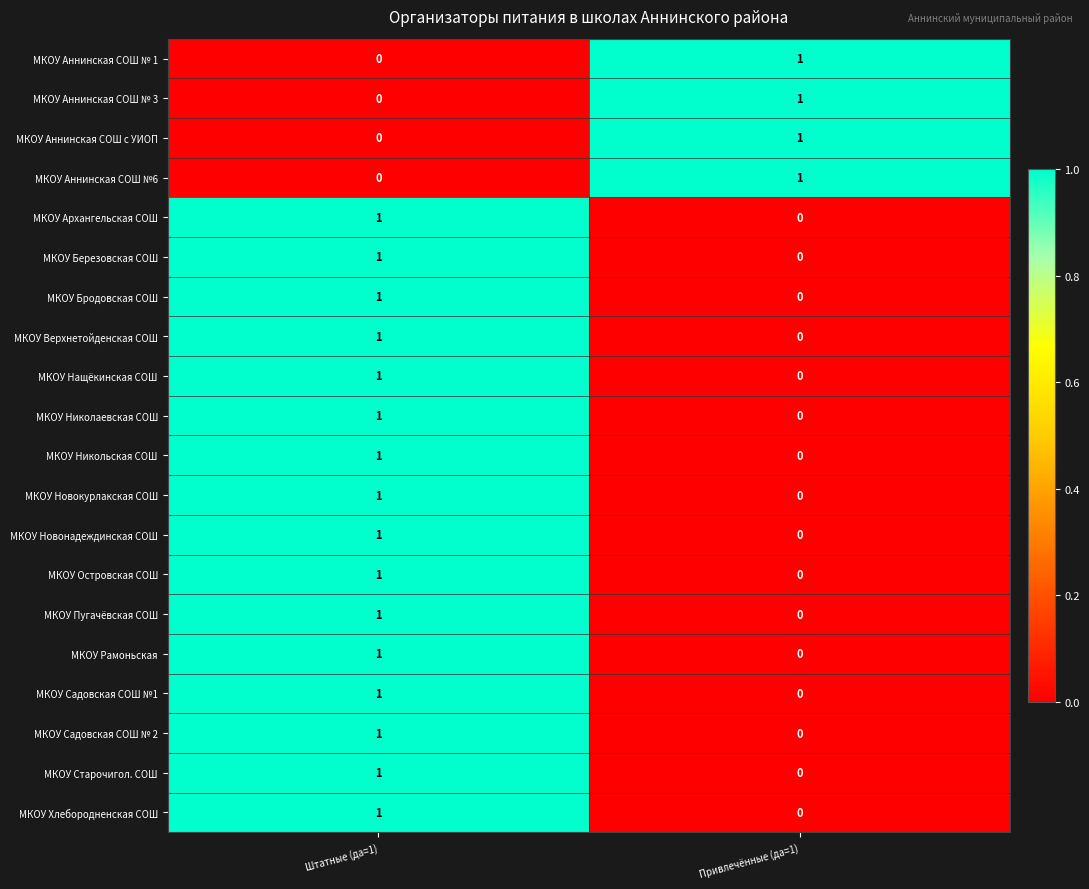

Is it true that МКОУ Новонадеждинская СОШ equals 1 at Штатные (да=1)?

True